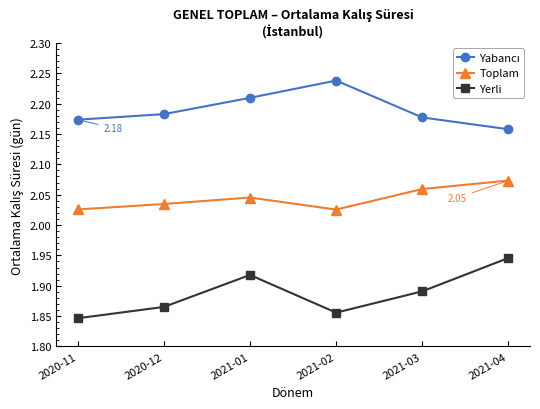

What is the difference between the highest and lowest values at 2020-12?

0.3